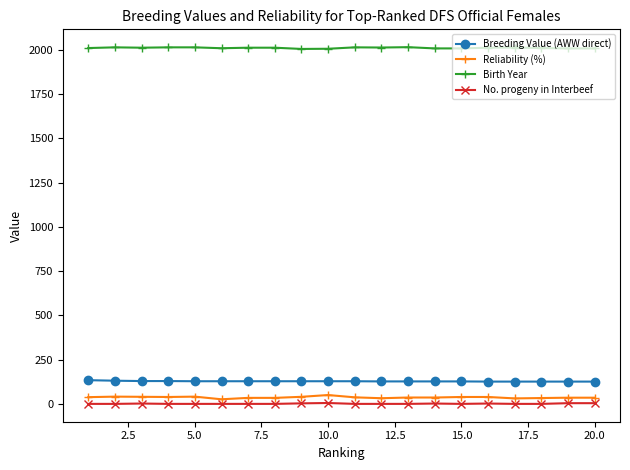

True or false: Reliability (%) and No. progeny in Interbeef intersect in this chart.

False